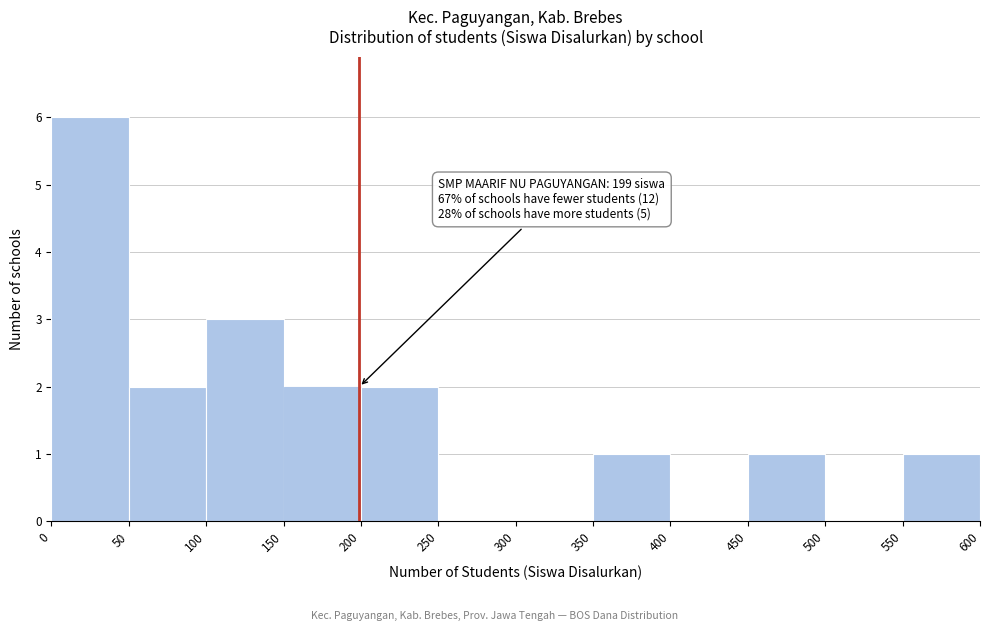

Which range on the x-axis has the tallest bar?

0 to 50